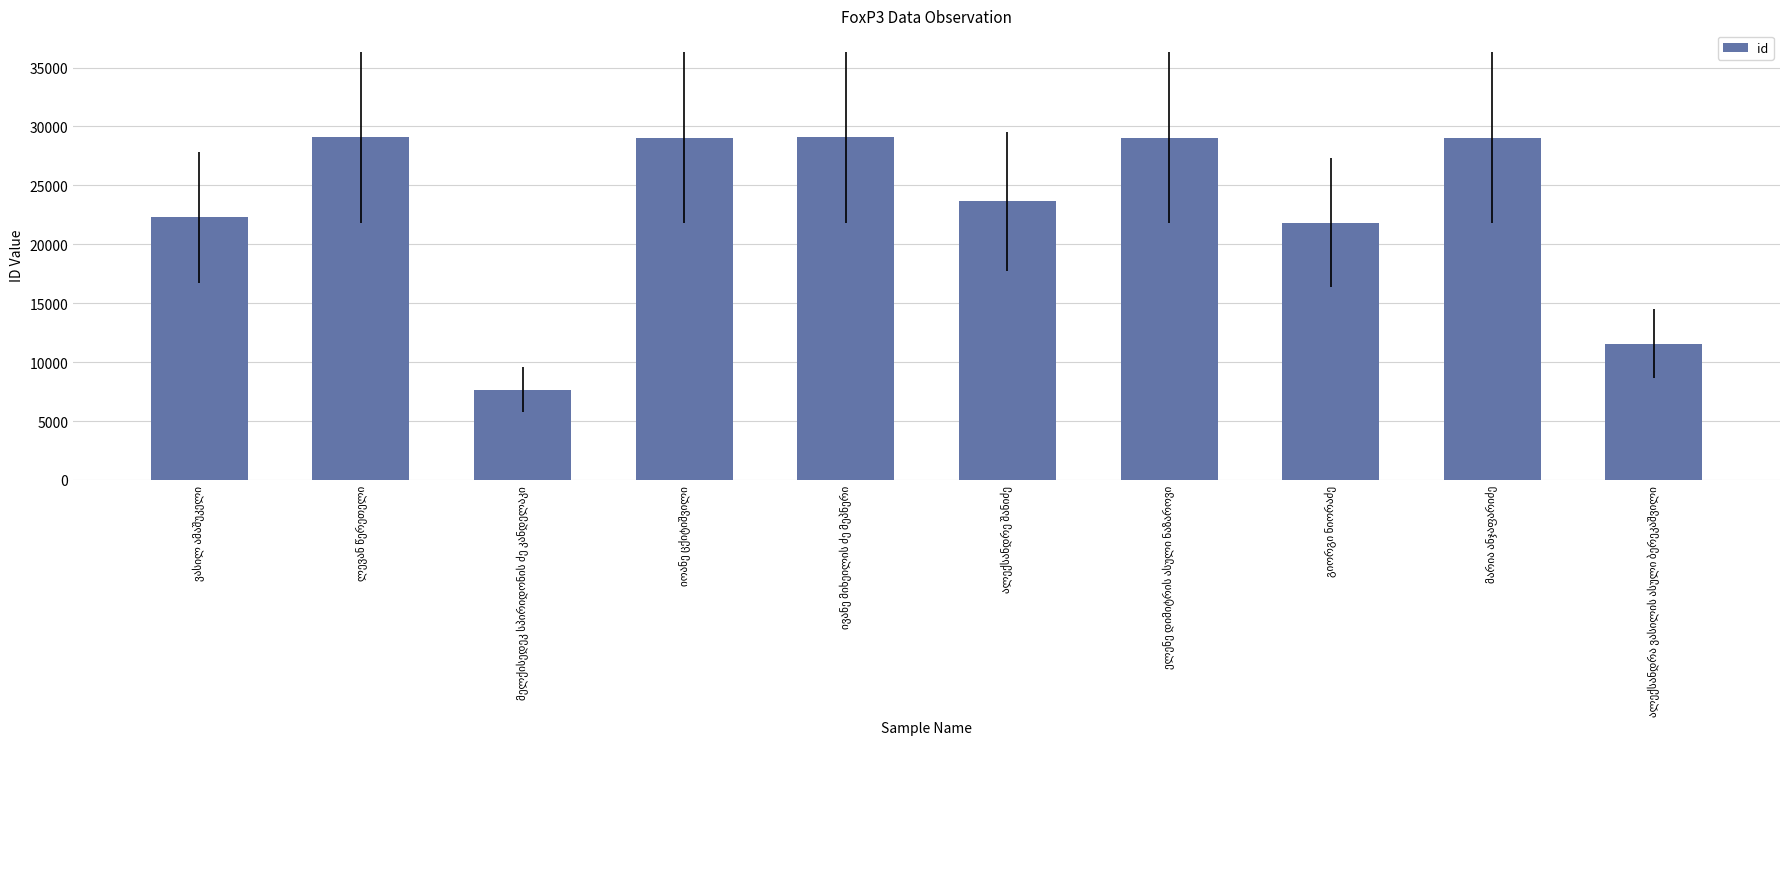

What is the maximum value shown in the chart?

29070